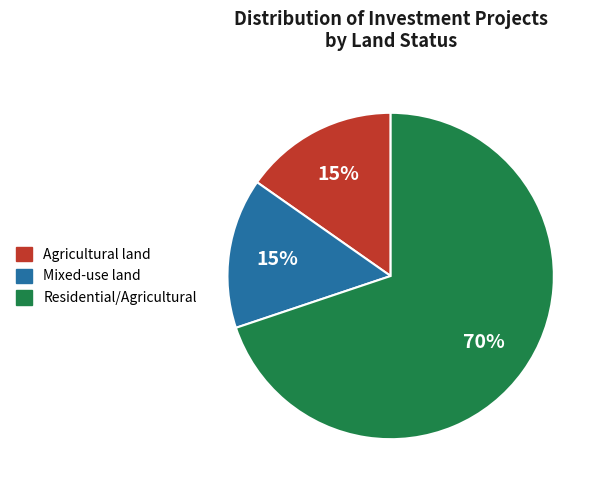

Does any single category account for the majority?

Yes